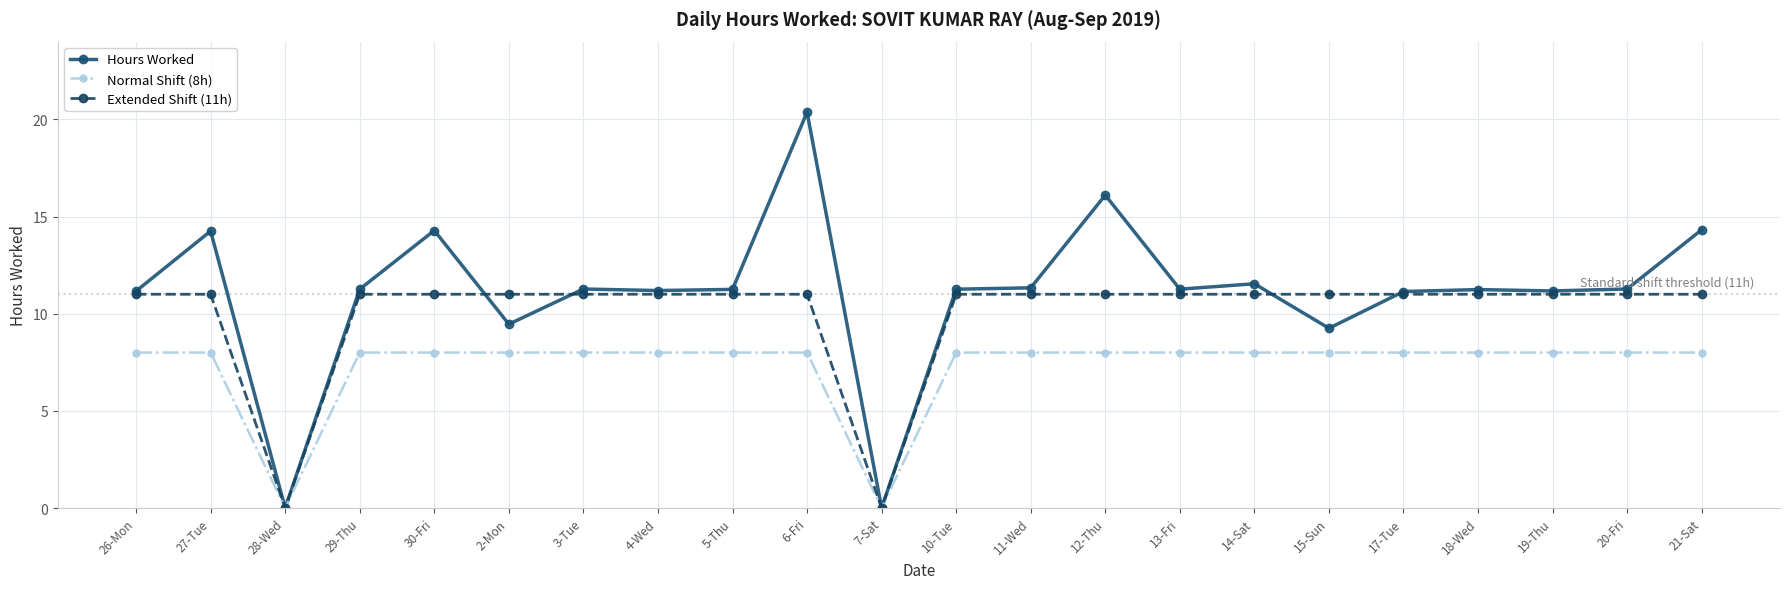

At 6-Fri, list the series in order from smallest to largest.

Normal Shift (8h), Extended Shift (11h), Hours Worked